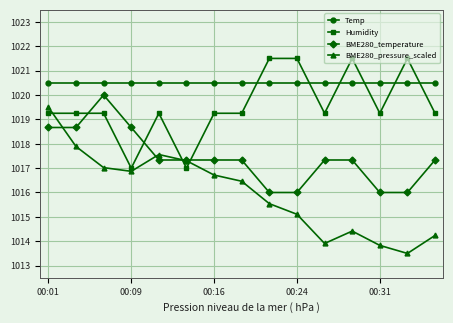

Rank the series by their average value, from highest to lowest.

Temp, Humidity, BME280_temperature, BME280_pressure_scaled